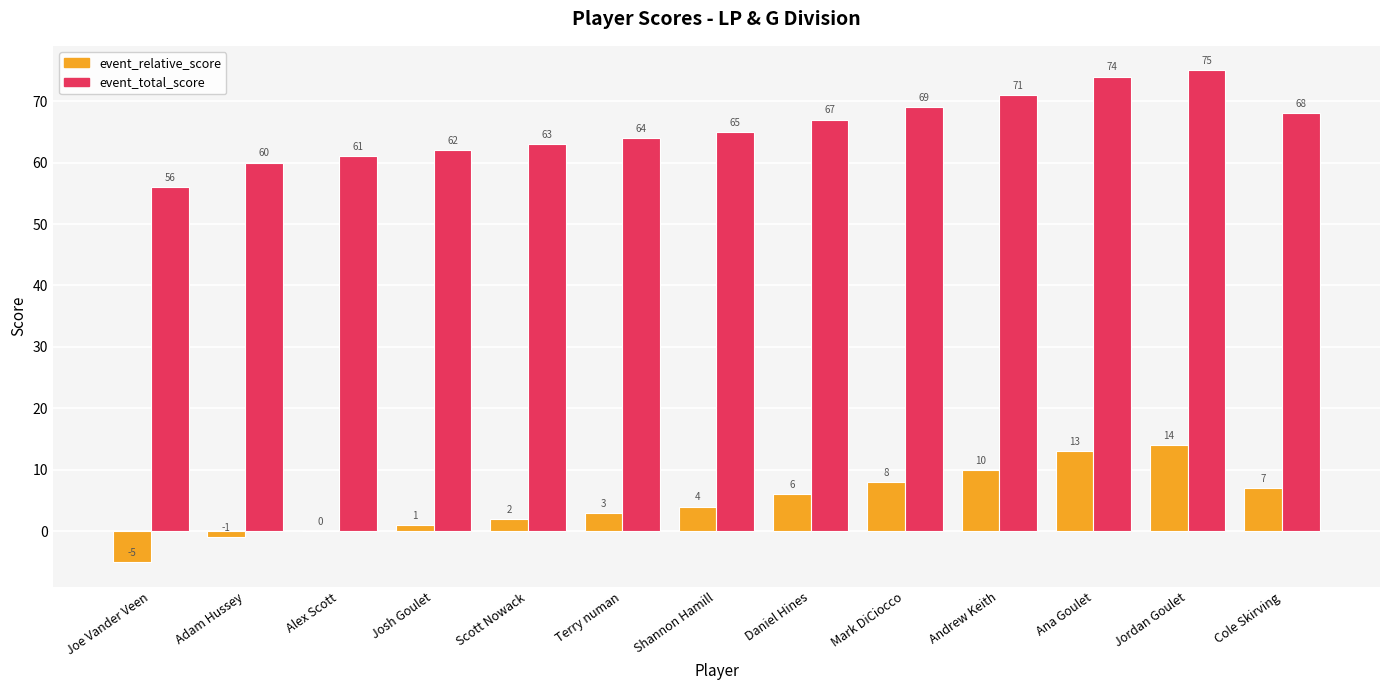

What is the sum of the event_total_score values at Ana Goulet and Shannon Hamill?

139